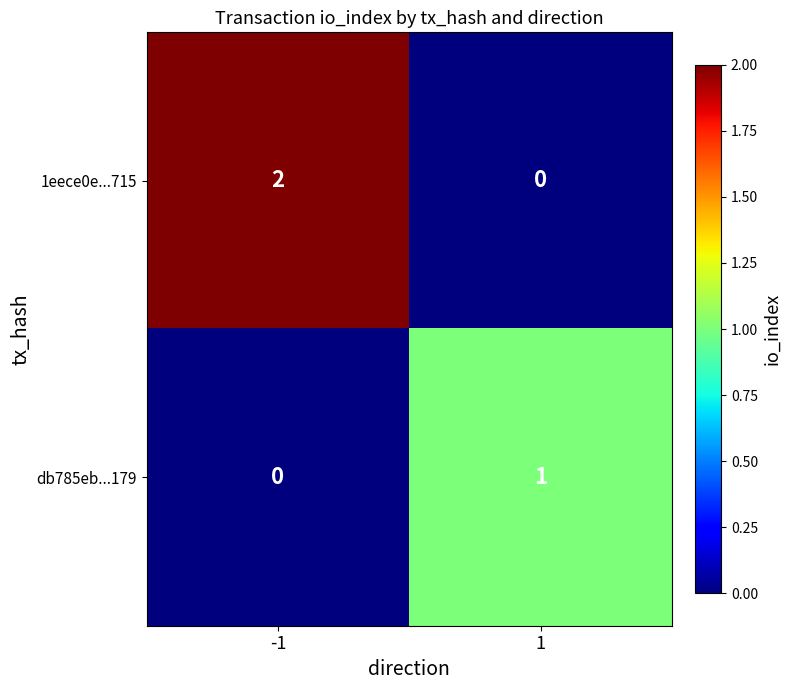

Between -1 and 1, which series saw the biggest shift?

1eece0e...715